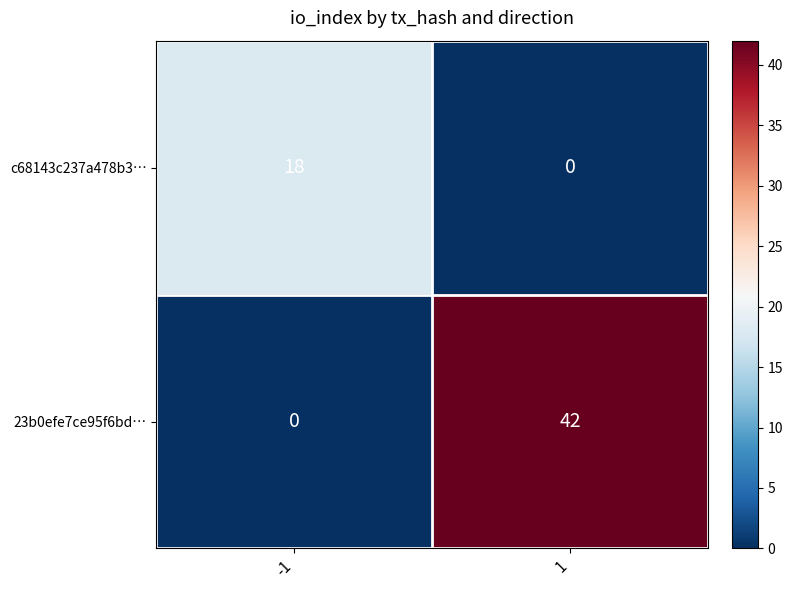

At how many categories does at least one series exceed 30?

1